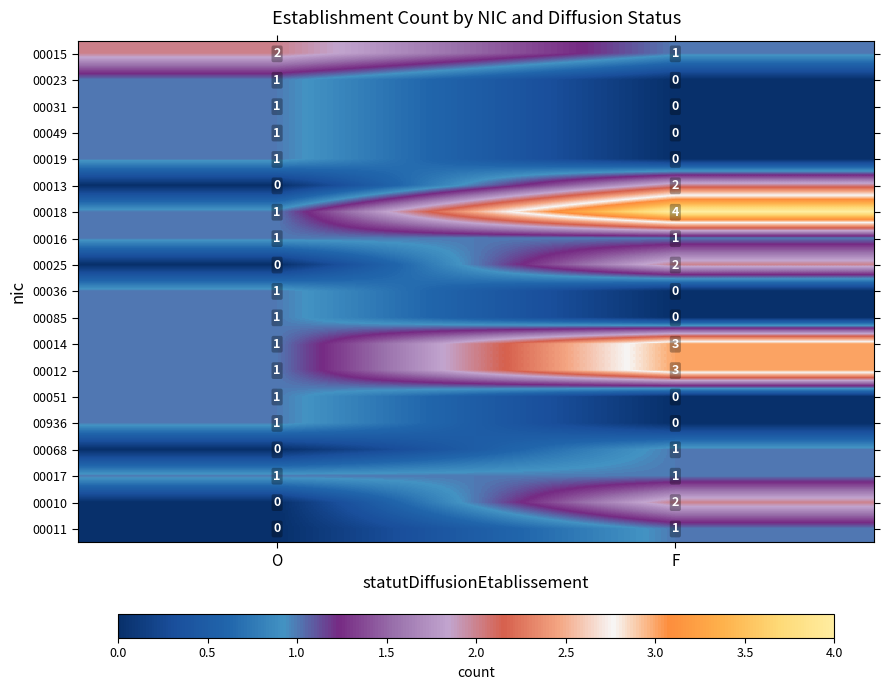

Is it true that 00015 equals 3 at O?

False